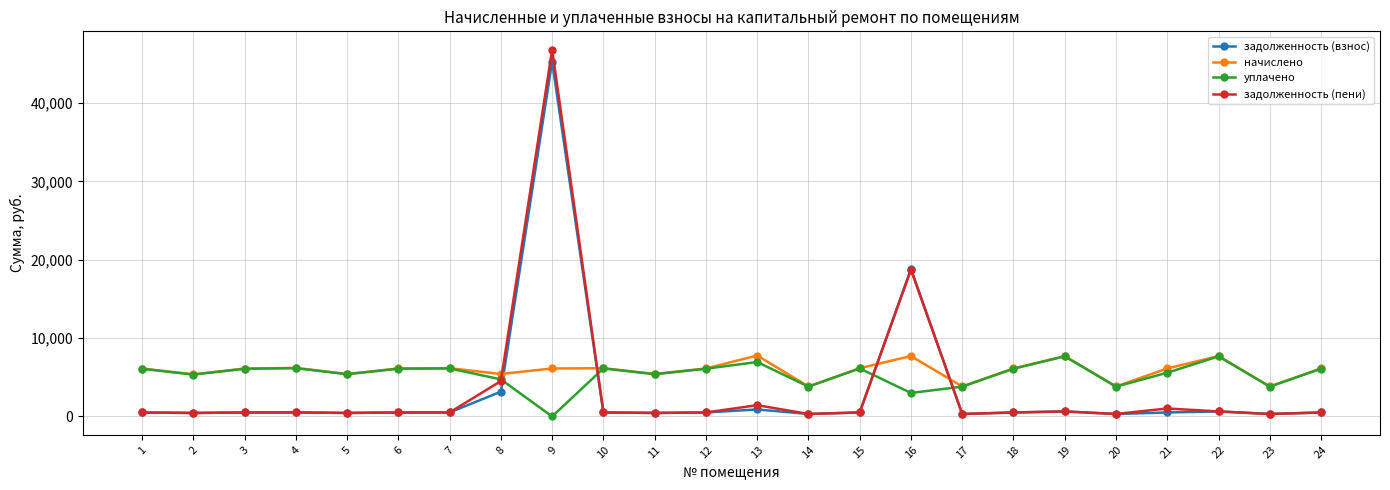

The value of начислено at 5 is 5420.6. True or false?

True